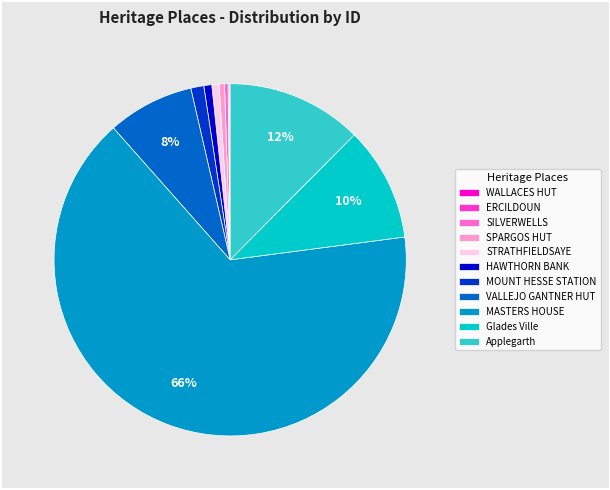

Is the sum of Glades Ville and MOUNT HESSE STATION greater than half?

No